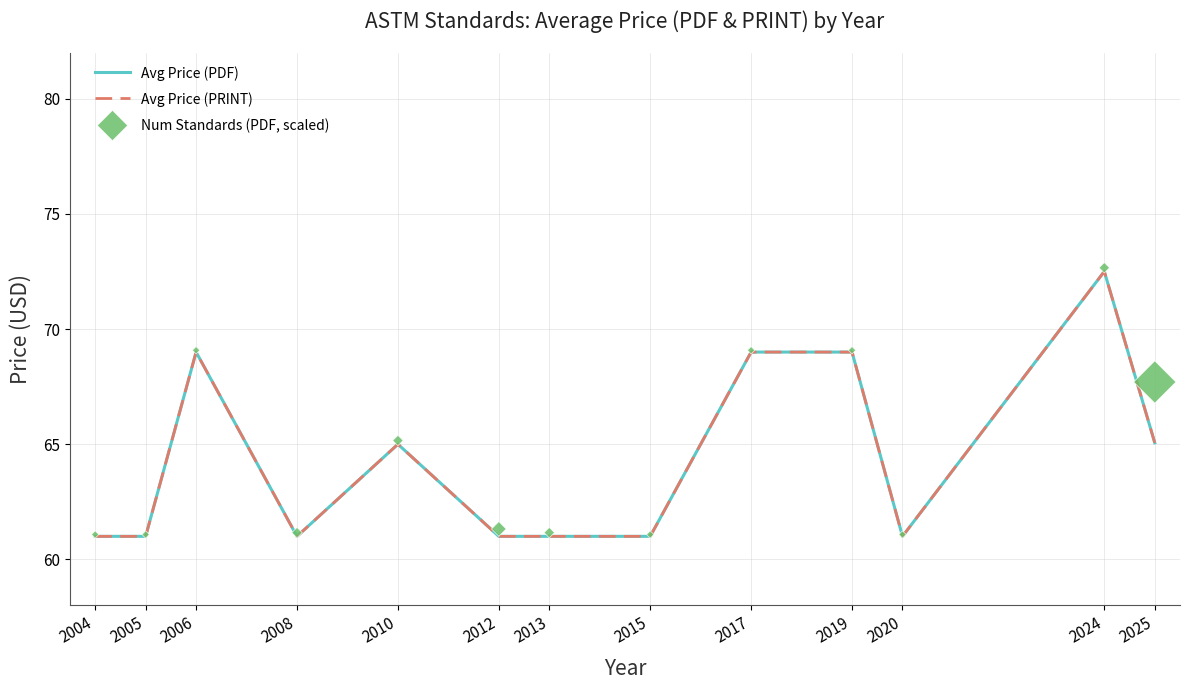

Which series contains the lowest Y value?

Avg Price (PDF)